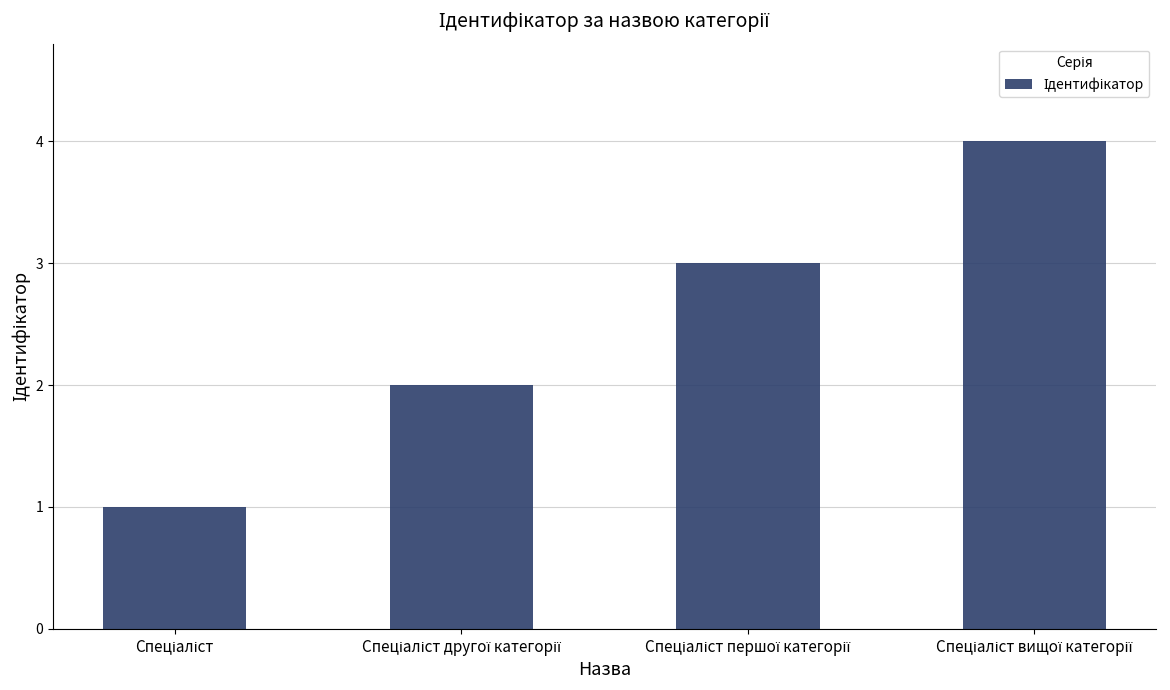

What is the sum of all values?

10